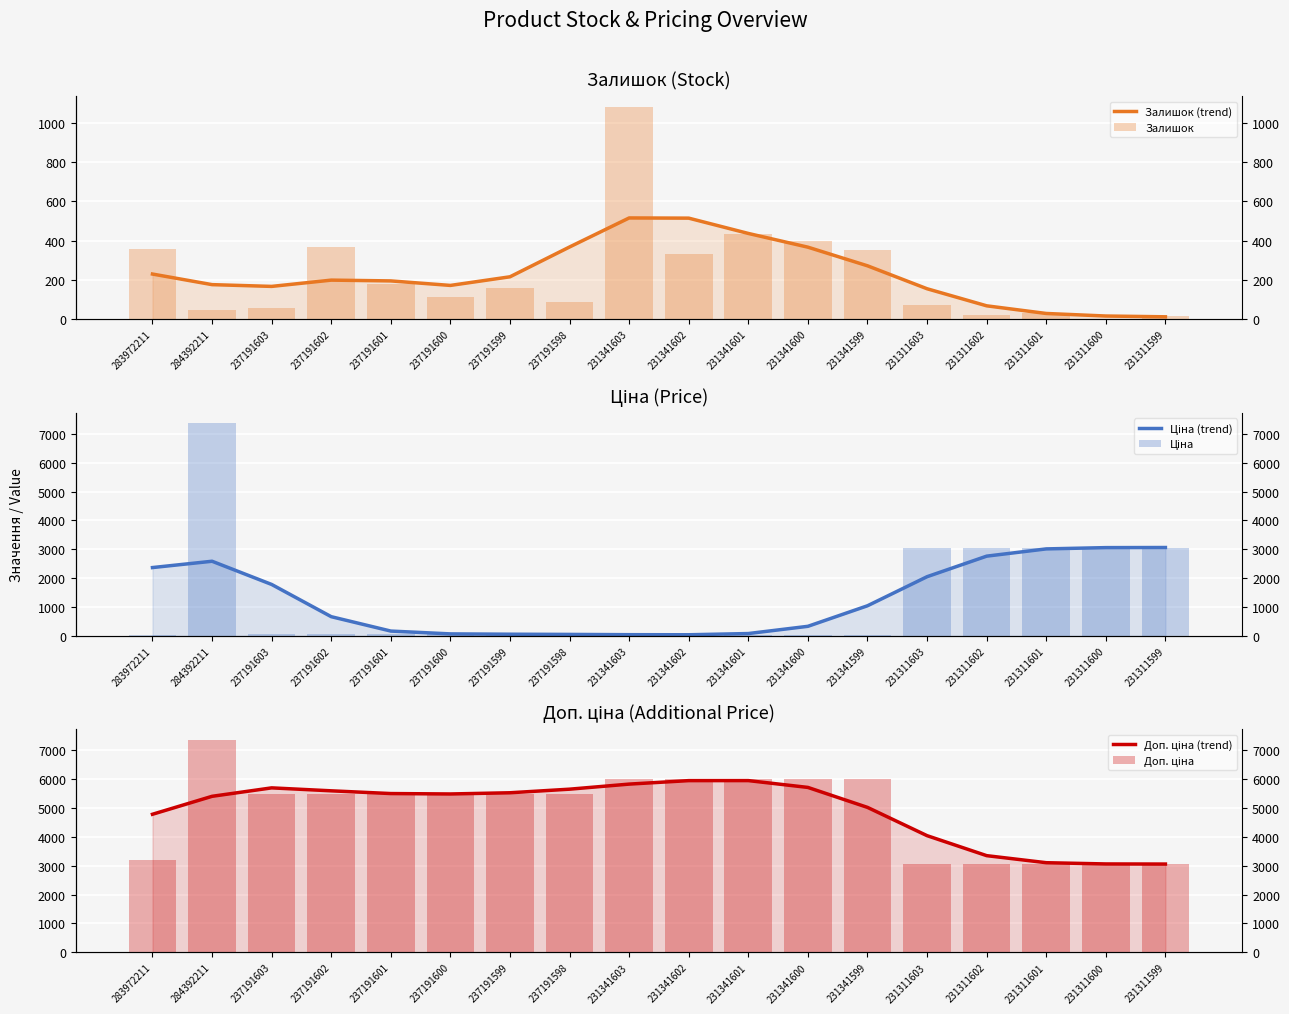

Which series has the largest range (max minus min)?

Ціна